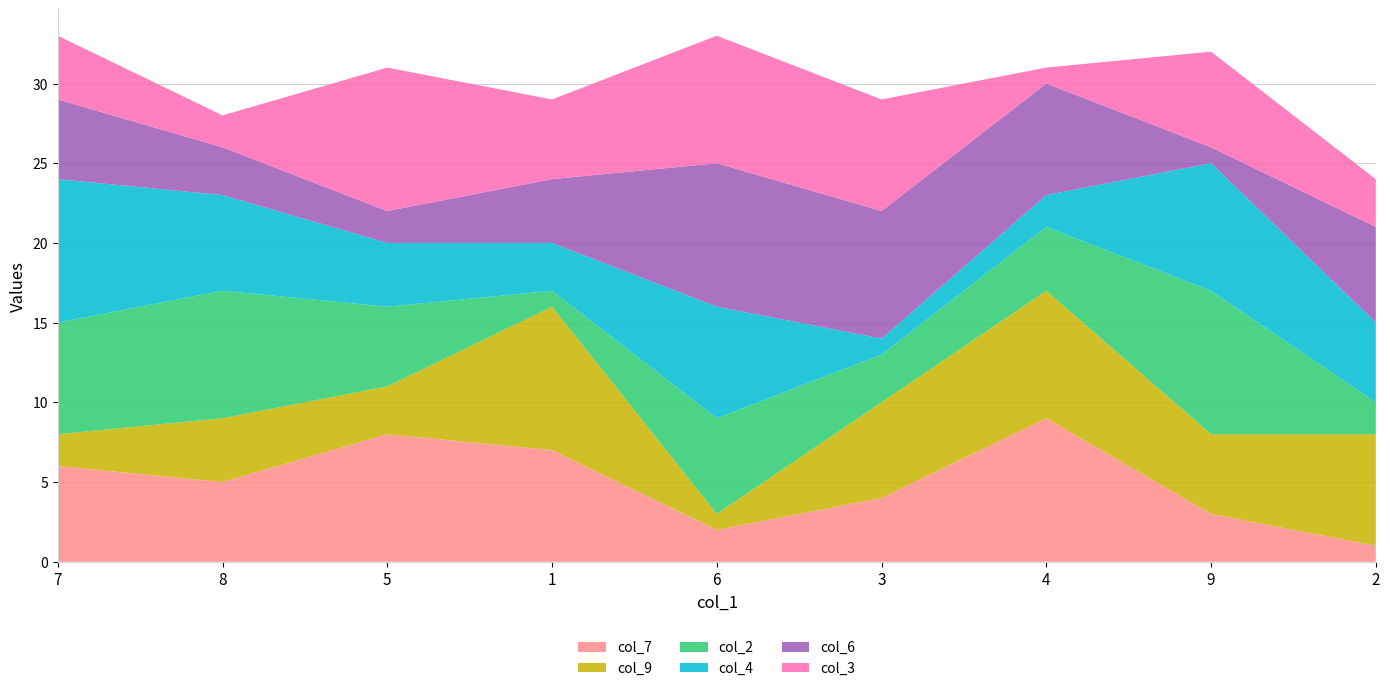

Reading right to left, transcribe all the data shown in this chart.

col_7: 2=1	9=3	4=9	3=4	6=2	1=7	5=8	8=5	7=6
col_9: 2=7	9=5	4=8	3=6	6=1	1=9	5=3	8=4	7=2
col_2: 2=2	9=9	4=4	3=3	6=6	1=1	5=5	8=8	7=7
col_4: 2=5	9=8	4=2	3=1	6=7	1=3	5=4	8=6	7=9
col_6: 2=6	9=1	4=7	3=8	6=9	1=4	5=2	8=3	7=5
col_3: 2=3	9=6	4=1	3=7	6=8	1=5	5=9	8=2	7=4